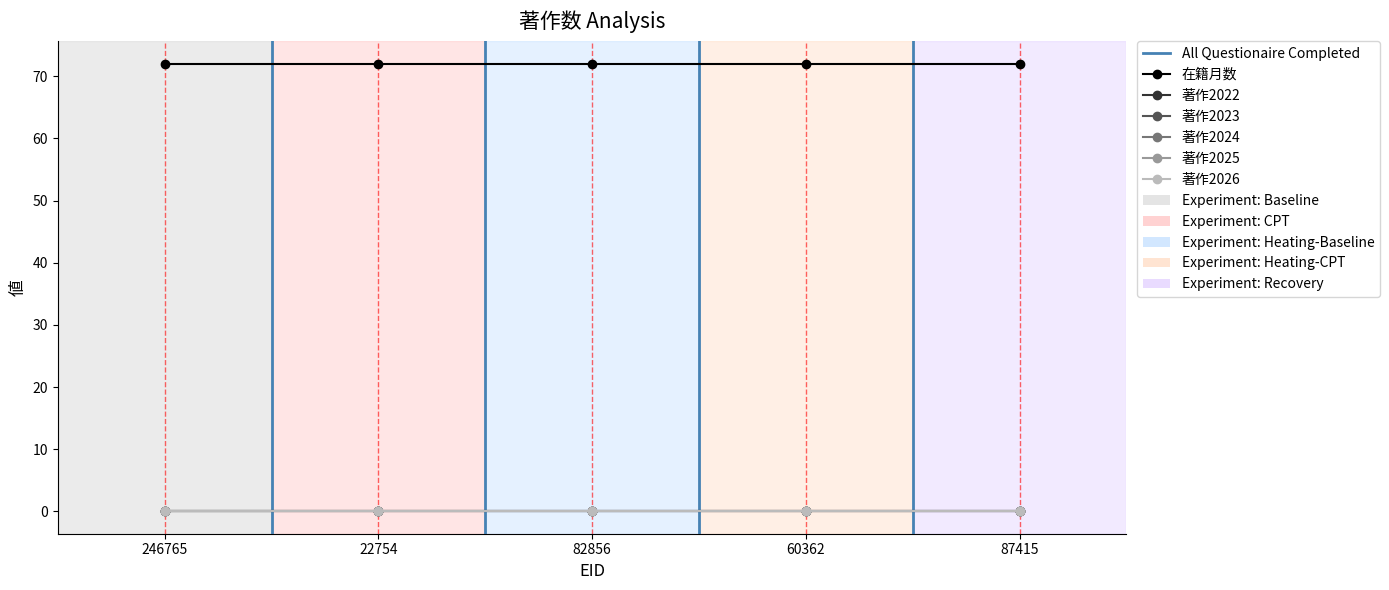

Reading left to right, transcribe all the data shown in this chart.

在籍月数: 72	72	72	72	72
著作2022: 0	0	0	0	0
著作2023: 0	0	0	0	0
著作2024: 0	0	0	0	0
著作2025: 0	0	0	0	0
著作2026: 0	0	0	0	0